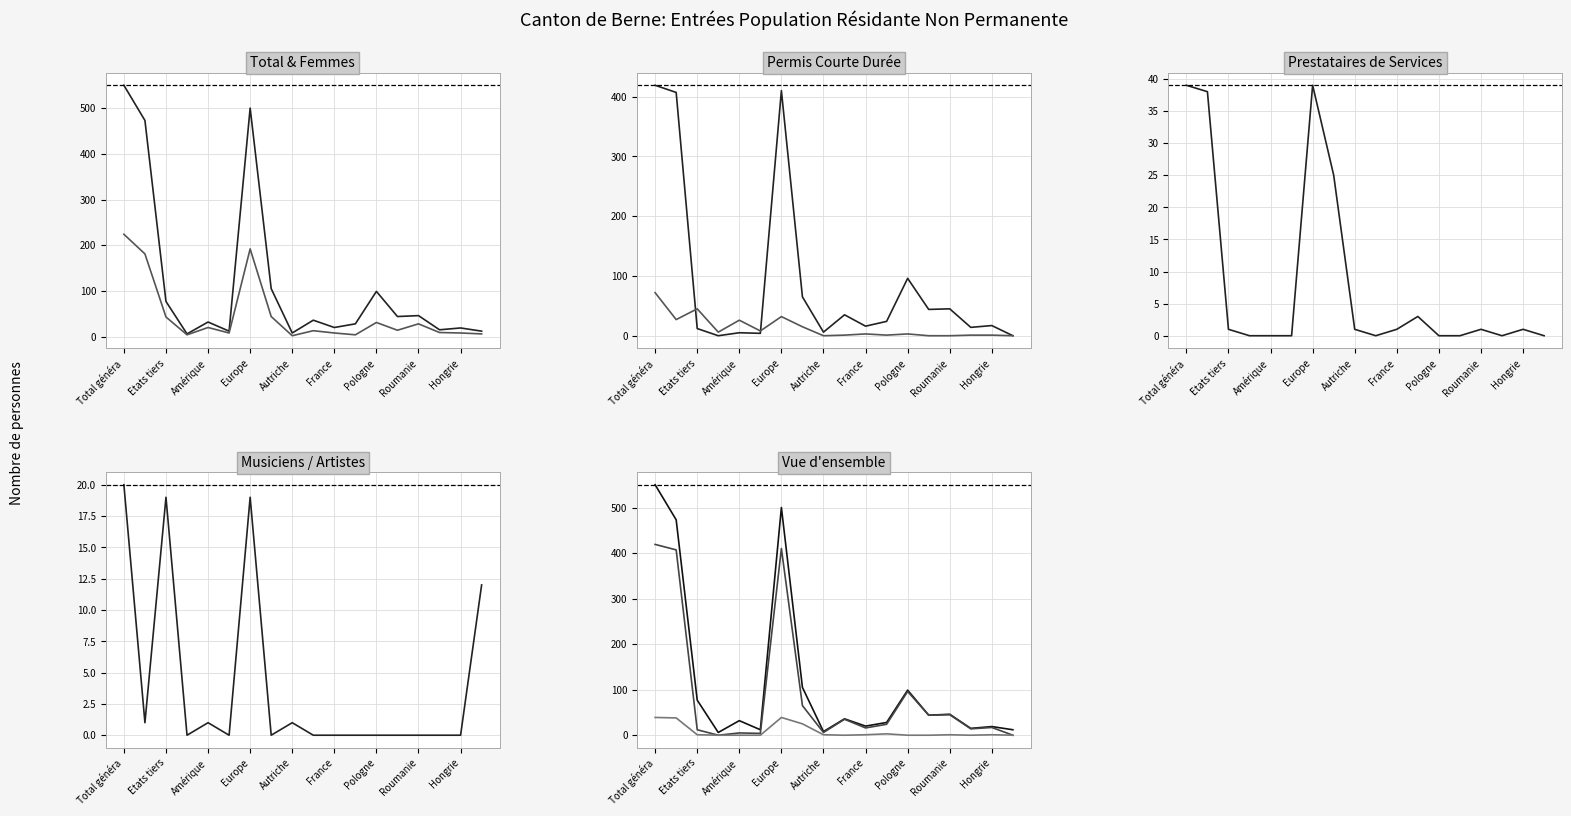

Between 15 and France, which is larger?

15